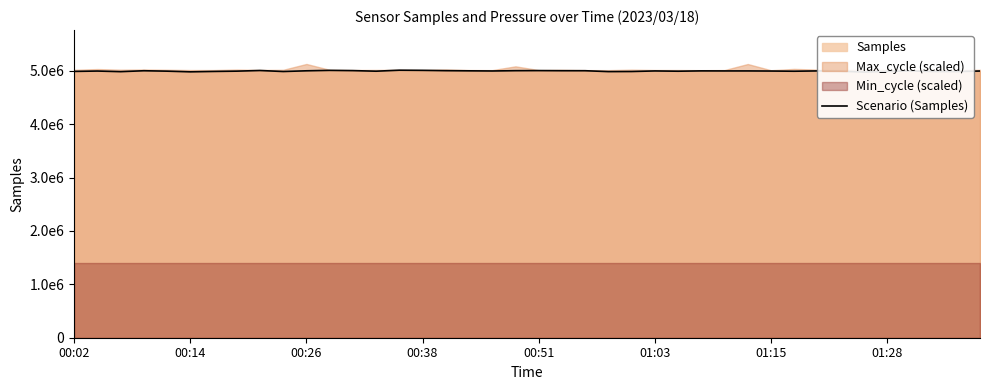

What is the change in value from 31 to 36?

+5330